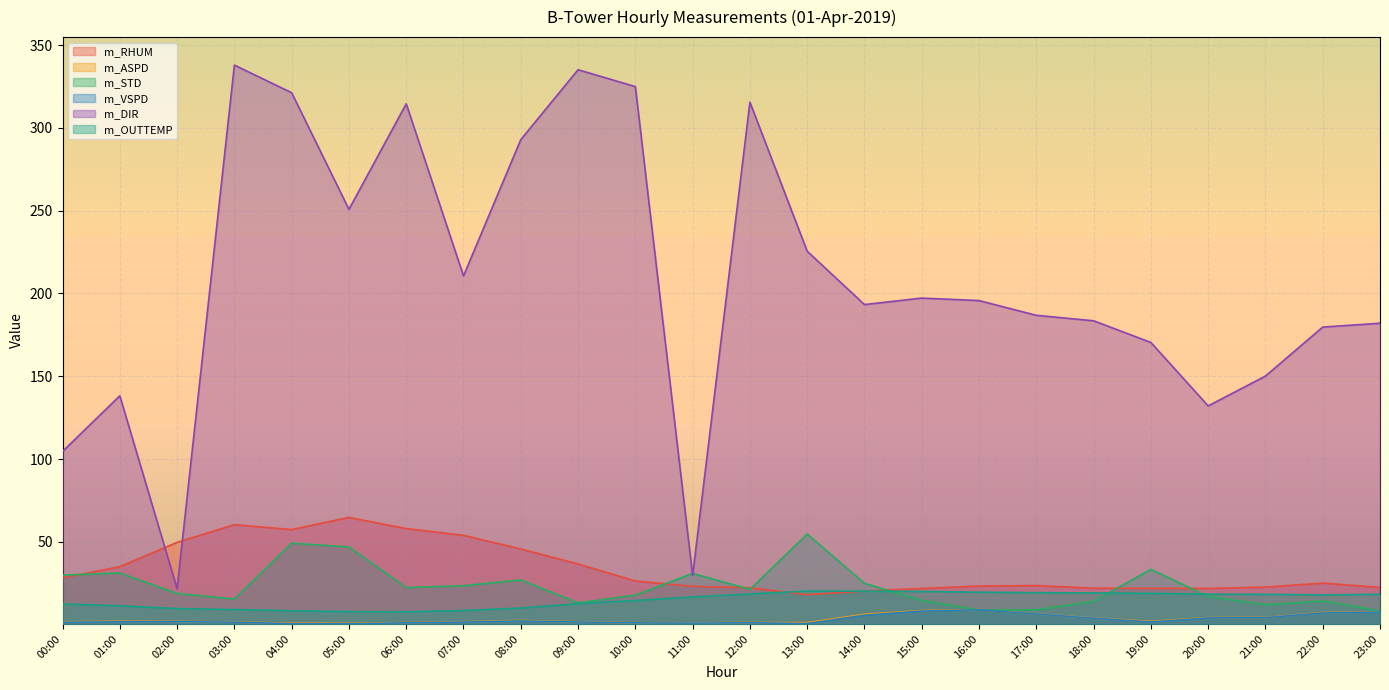

How many lines are shown in the chart?

6